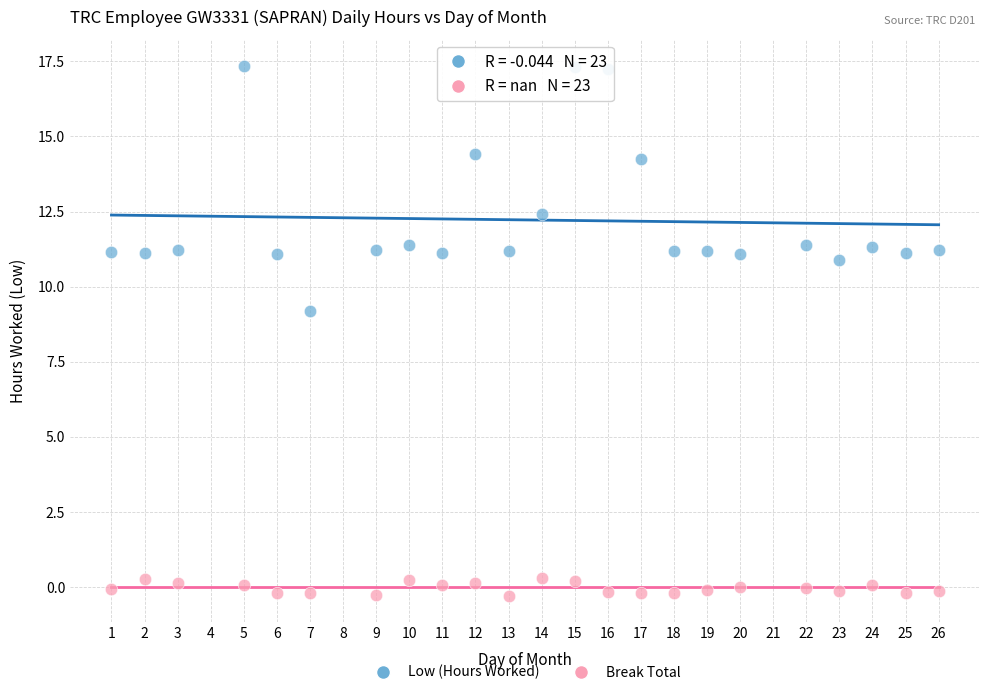

In the Low (Hours Worked) series, what Y value is closest to 13?

12.4